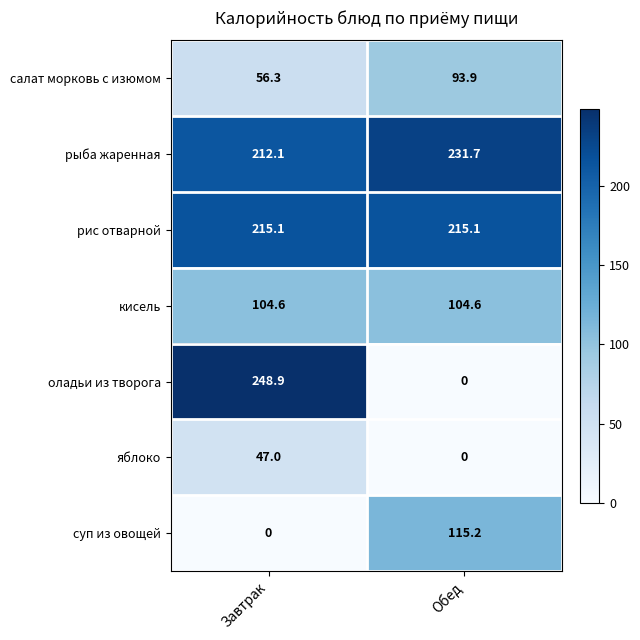

Is it true that салат морковь с изюмом equals 56.3 at Завтрак?

True